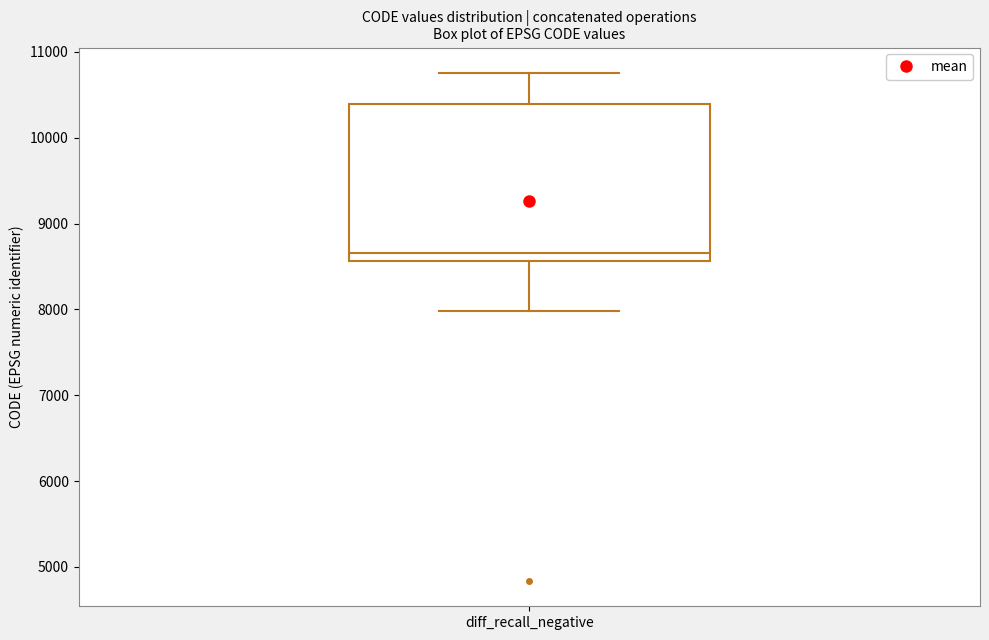

Transcribe this box plot: give where the median line is, the range the box spans, and where the two whiskers end, as read against the y-axis. The values are not printed on the chart, so give them approximately, as read against the axis.

median 8700, box 8600 to 10400, whiskers 8000 to 10800